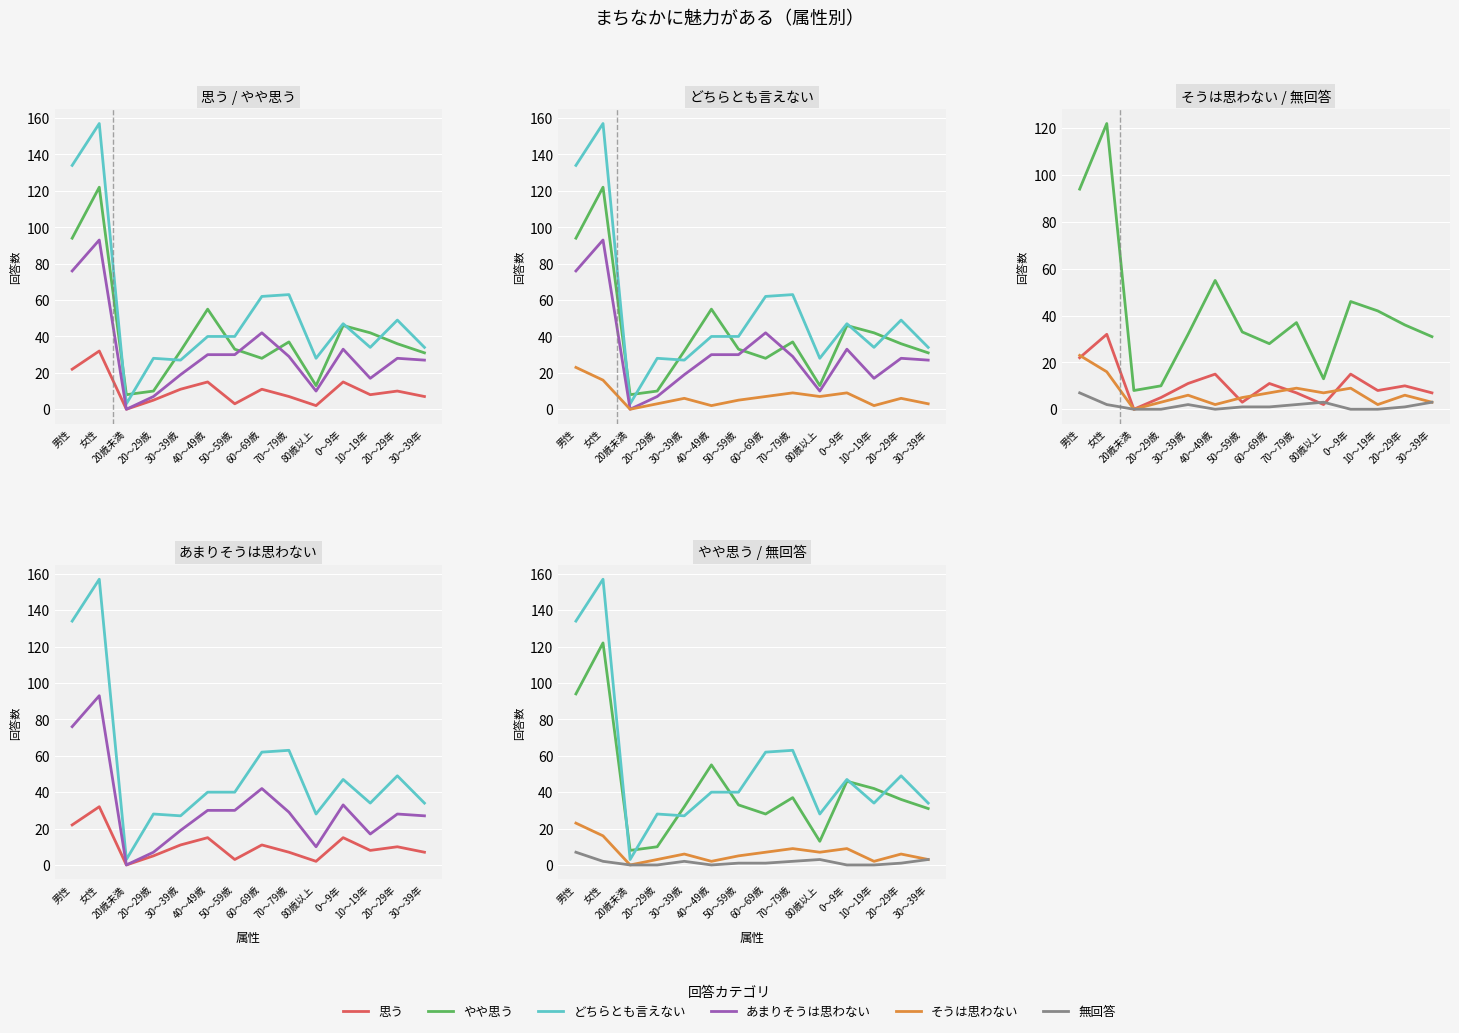

What is the label of the 3rd point from the right?

10～19年